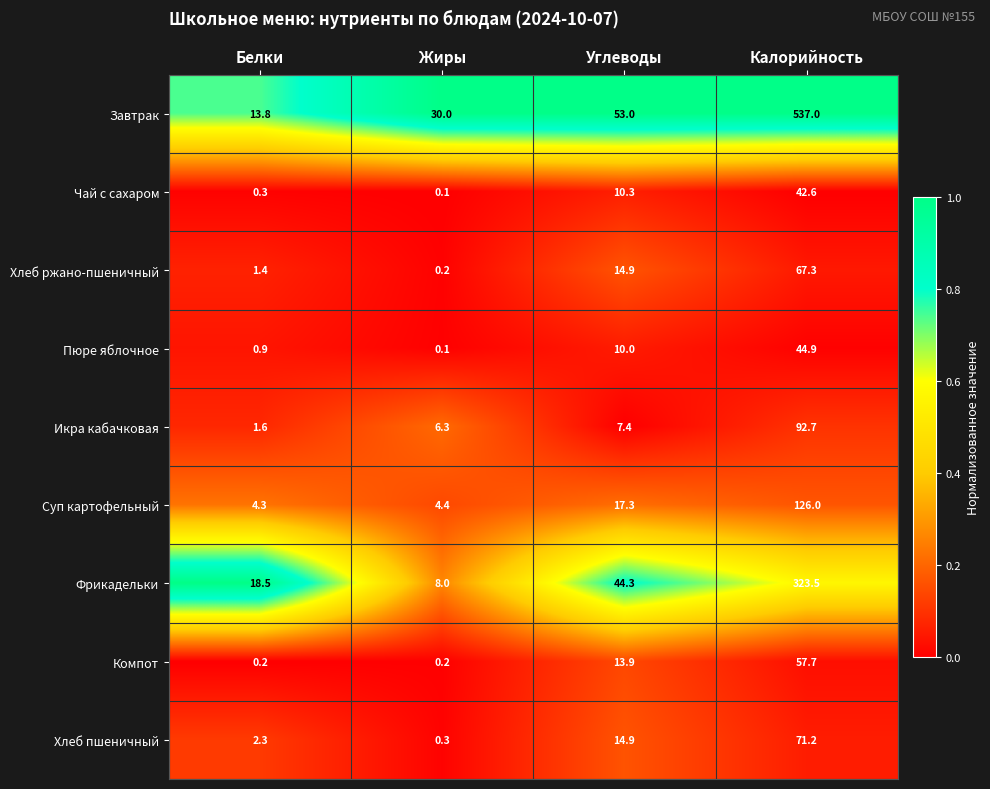

Is it true that Фрикадельки equals 8.0 at Жиры?

True